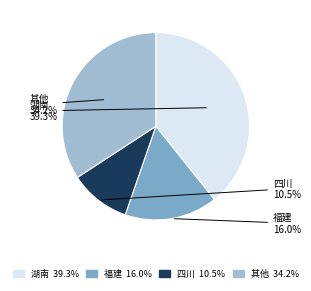

To the nearest percent, what is the average slice percentage?

25%